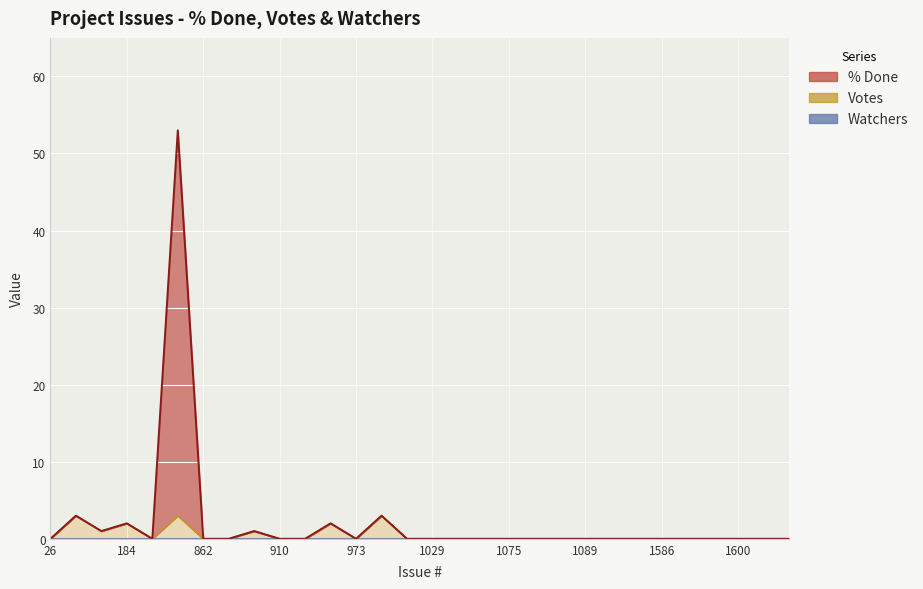

Which series changed the most between 1083 and 1352?

% Done